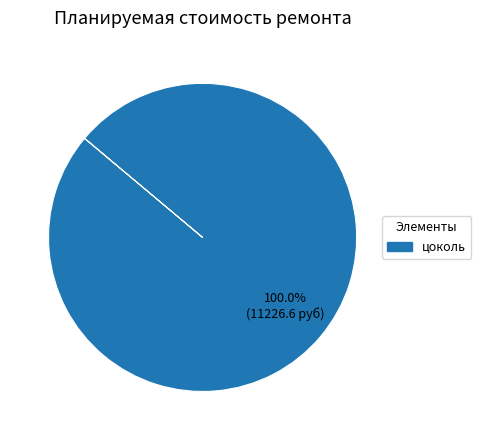

Is there a majority slice in this chart?

Yes